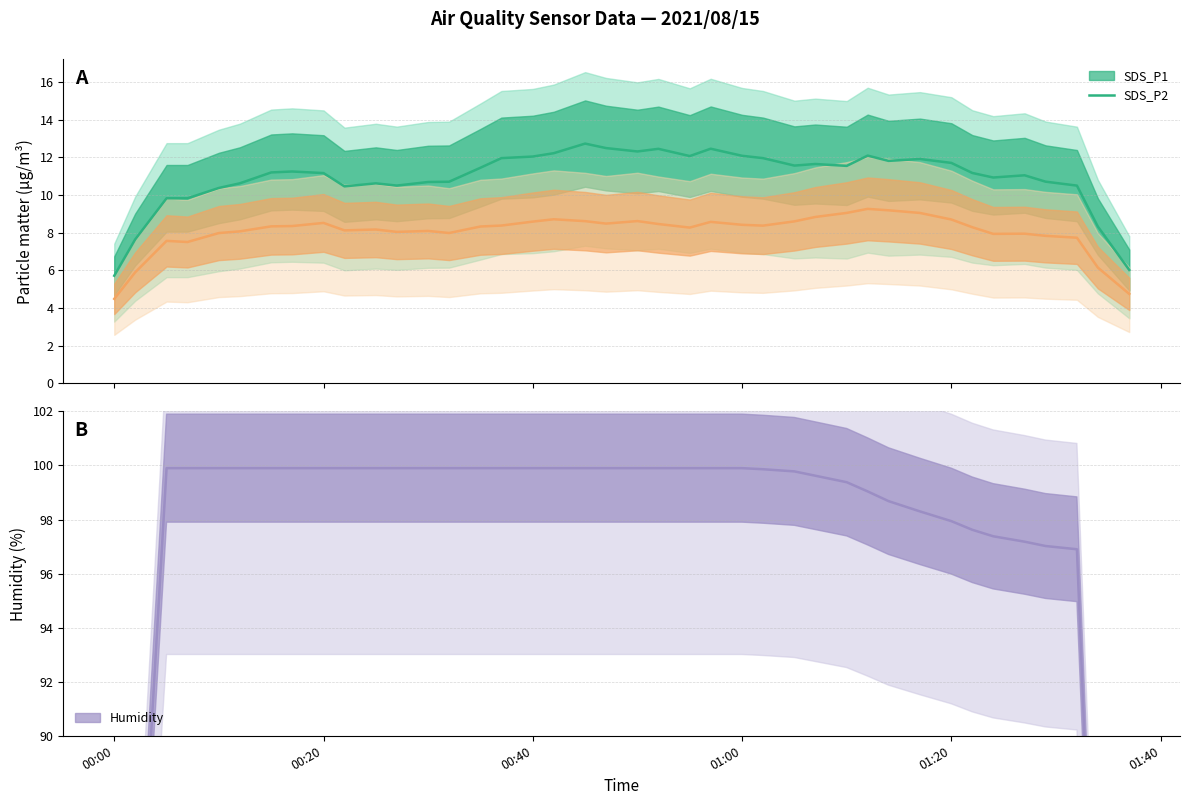

What is the value of the Humidity point at the 11th from the left?

99.9